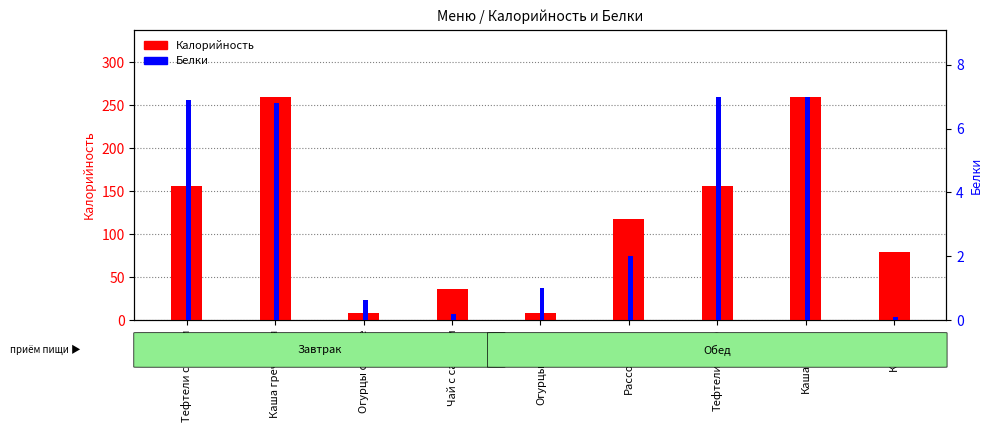

At which category is the sum across all series the highest?

Каша(обед)